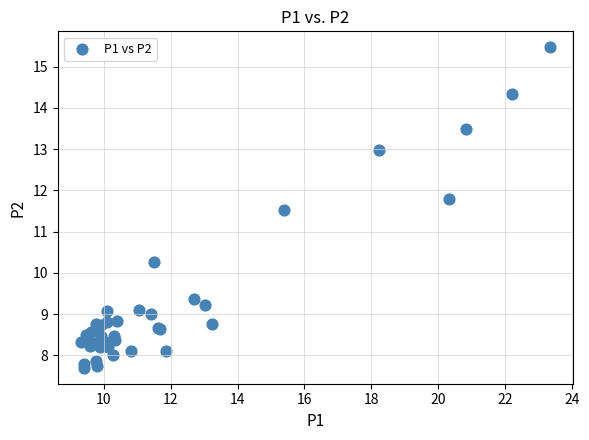

What Y value in the scatter plot is closest to 11?

11.5